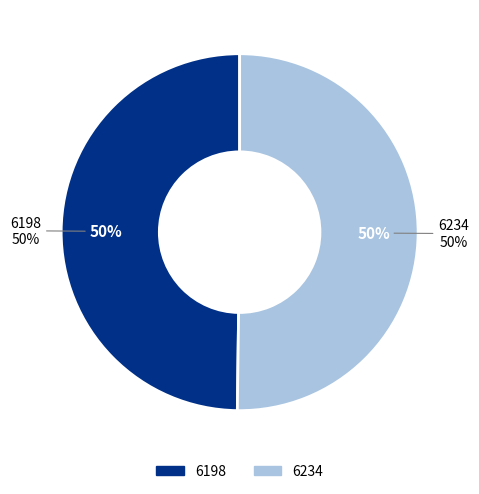

Is it true that 6234 is 50% of the pie?

True